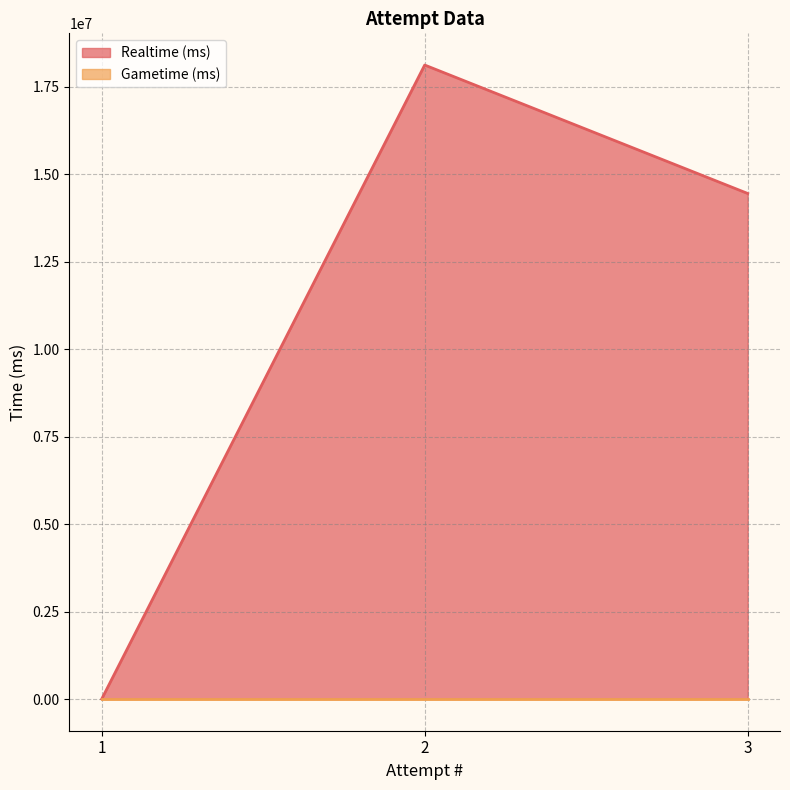

The value of Gametime (ms) at 2 is 0. True or false?

True